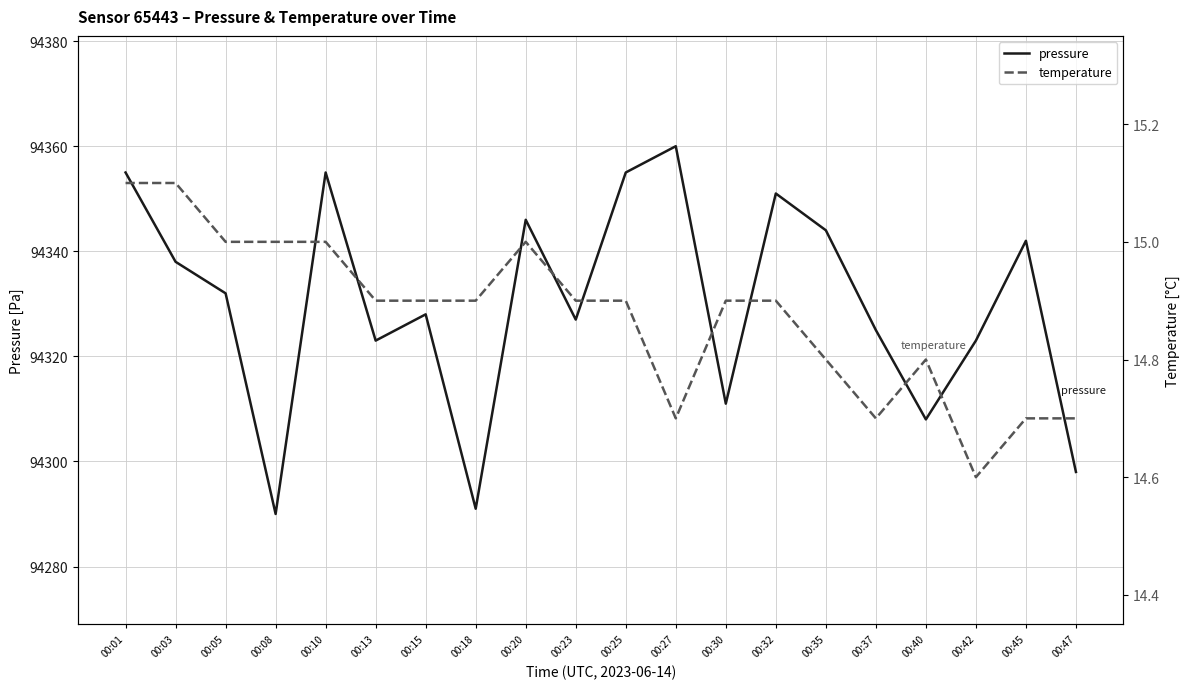

At which category is the sum across all series the highest?

00:27